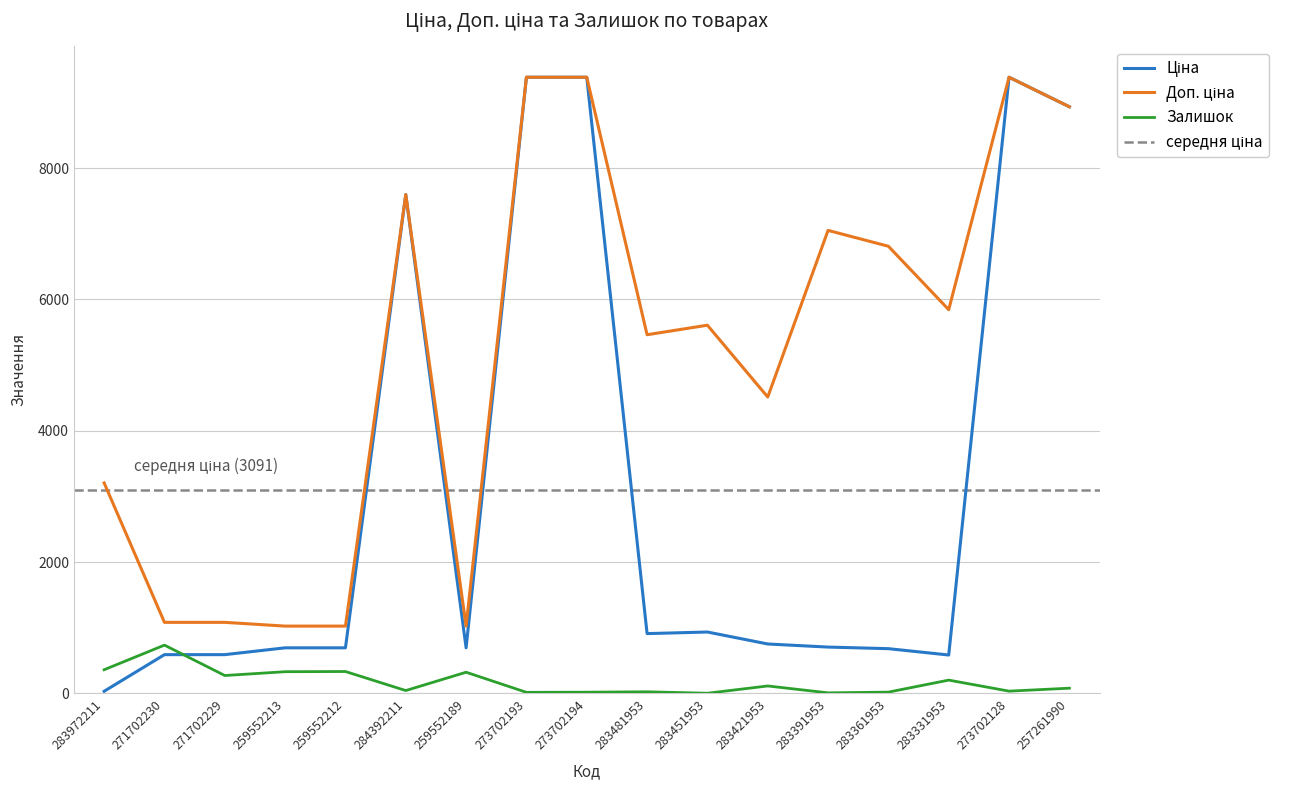

How many values in the Залишок series are below 79?

8